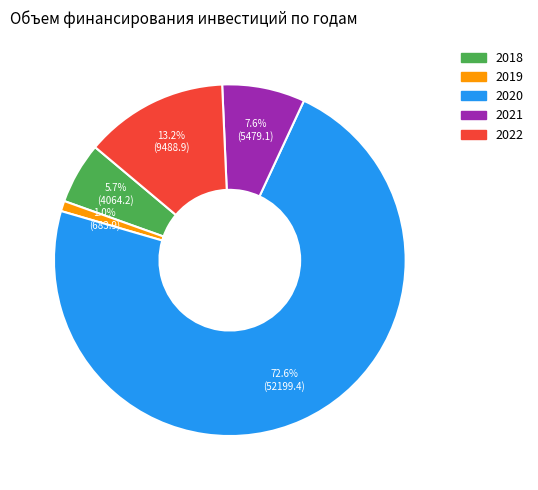

What percentage is the 2020 slice, to the nearest percent?

73%